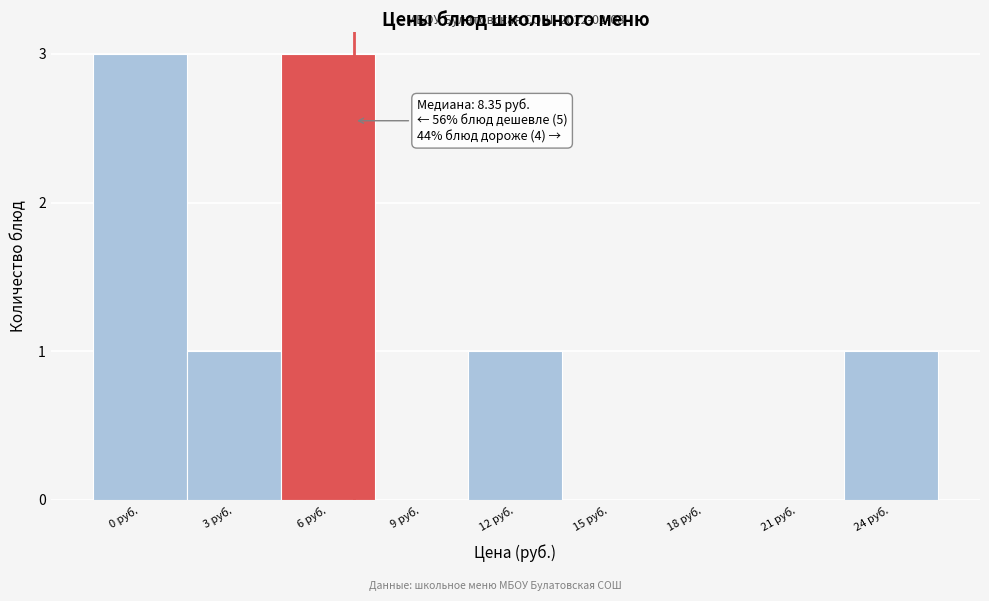

Reading right to left, transcribe all the data shown in this chart.

24 руб.=1	21 руб.=0	18 руб.=0	15 руб.=0	12 руб.=1	9 руб.=0	6 руб.=3	3 руб.=1	0 руб.=3